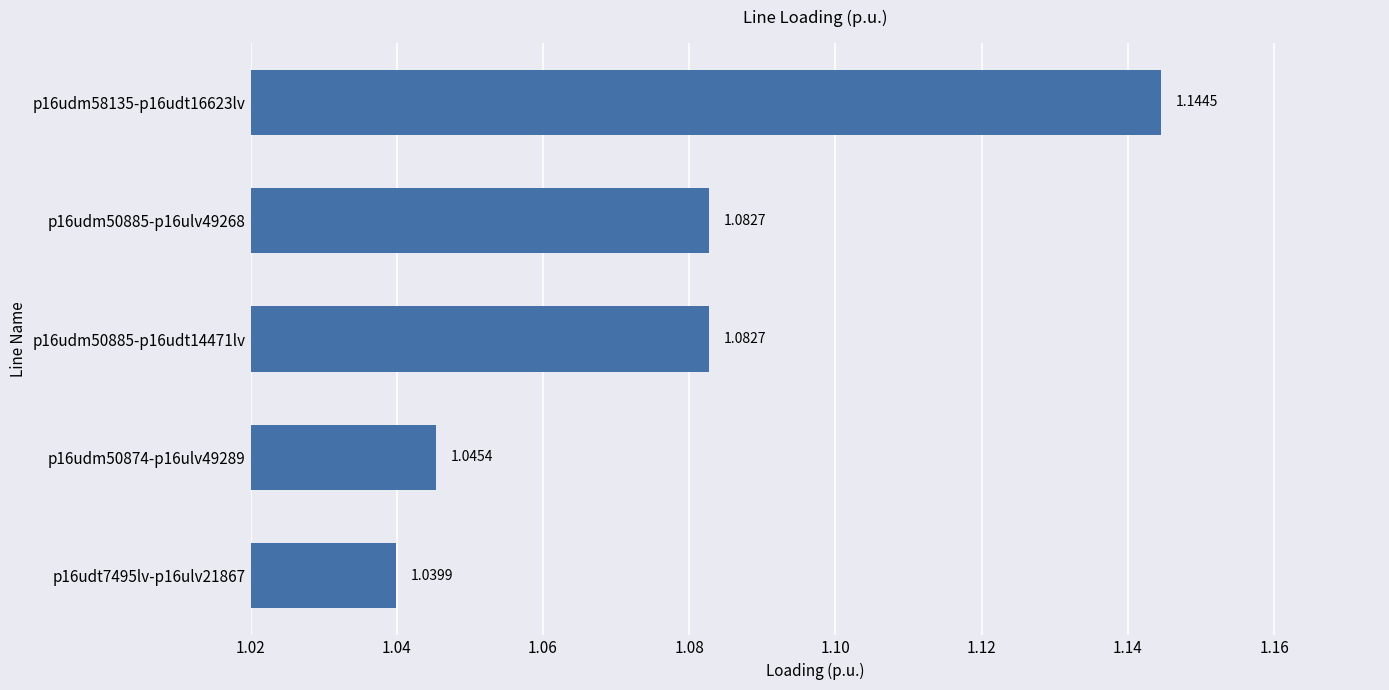

What is the change in value from p16udm50885-p16ulv49268 to p16udm58135-p16udt16623lv?

+0.1